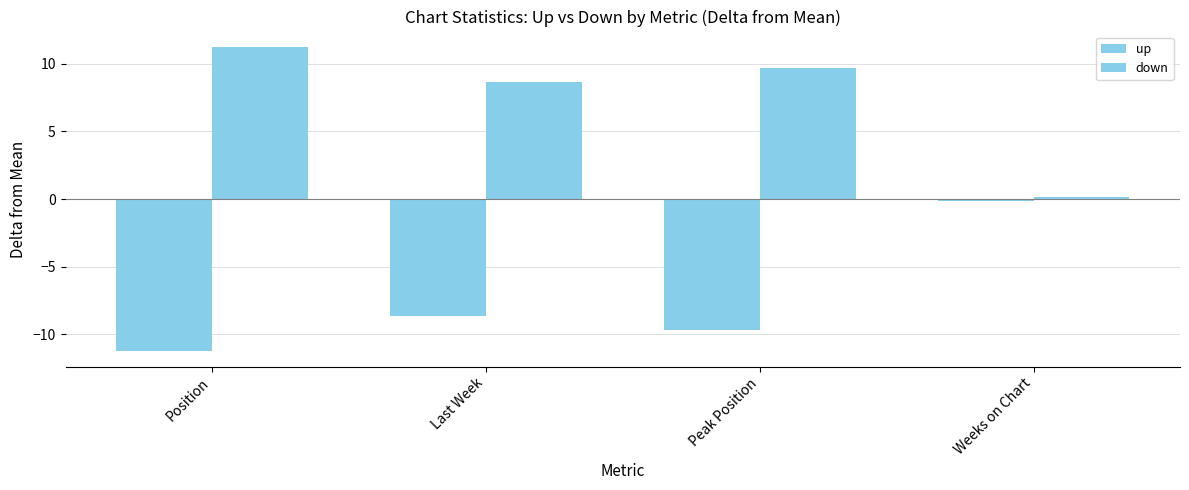

How many groups of bars are there?

4